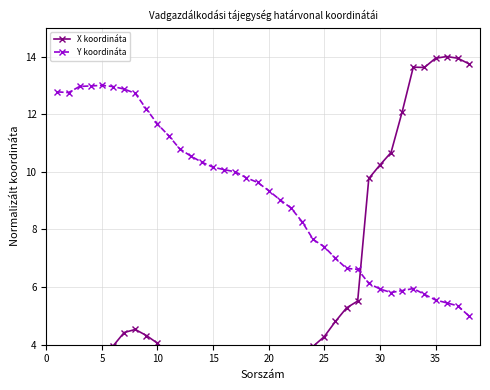

What is the maximum value for Y koordináta?

13.0